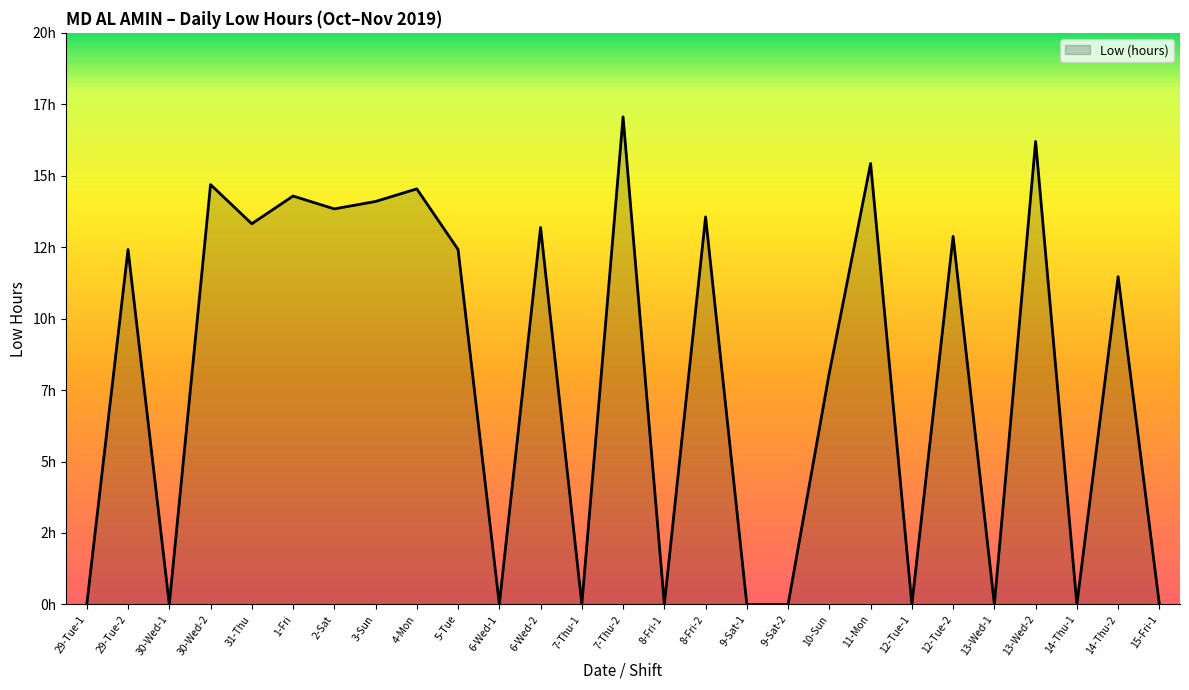

The value at 29-Tue-2 is 21.1. True or false?

False